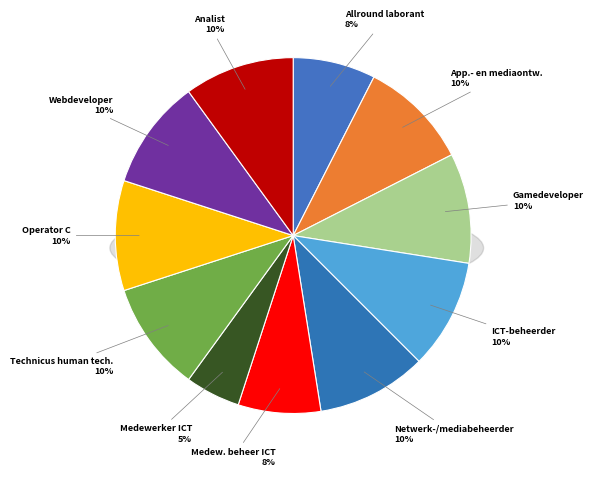

To the nearest percent, what is the difference between the Medewerker beheer ICT and ICT-beheerder slice percentages?

2%